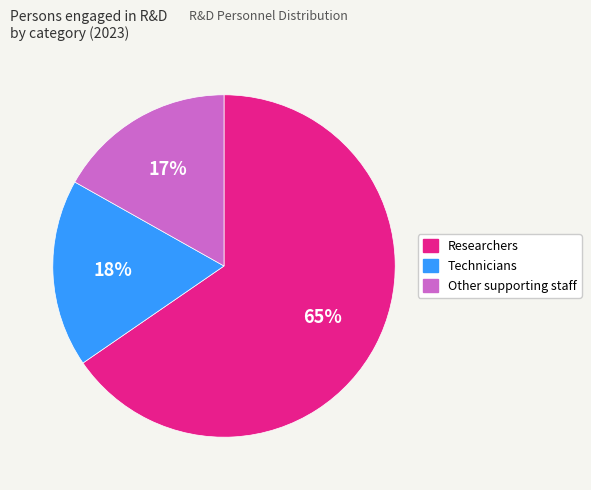

To the nearest percent, what percentage of the pie is Technicians?

18%